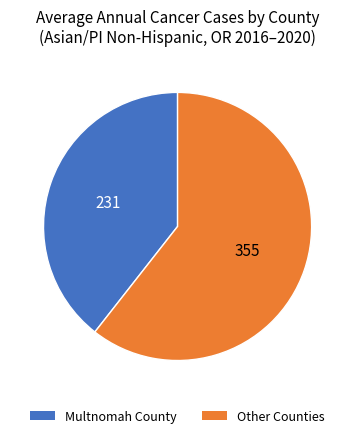

How many segments does this pie chart have?

2